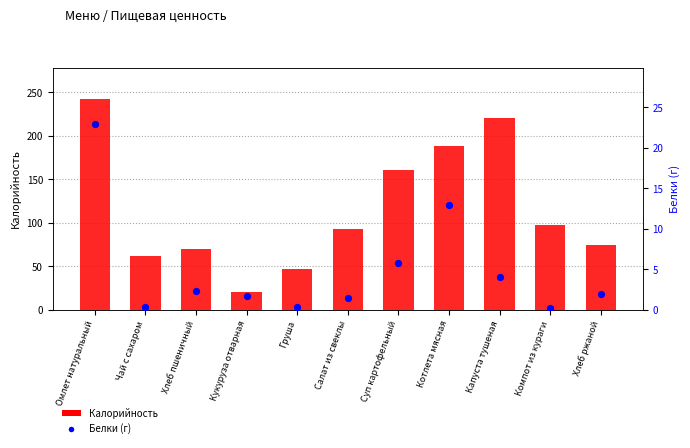

What are all the series names shown in the legend?

Калорийность, Белки (г)